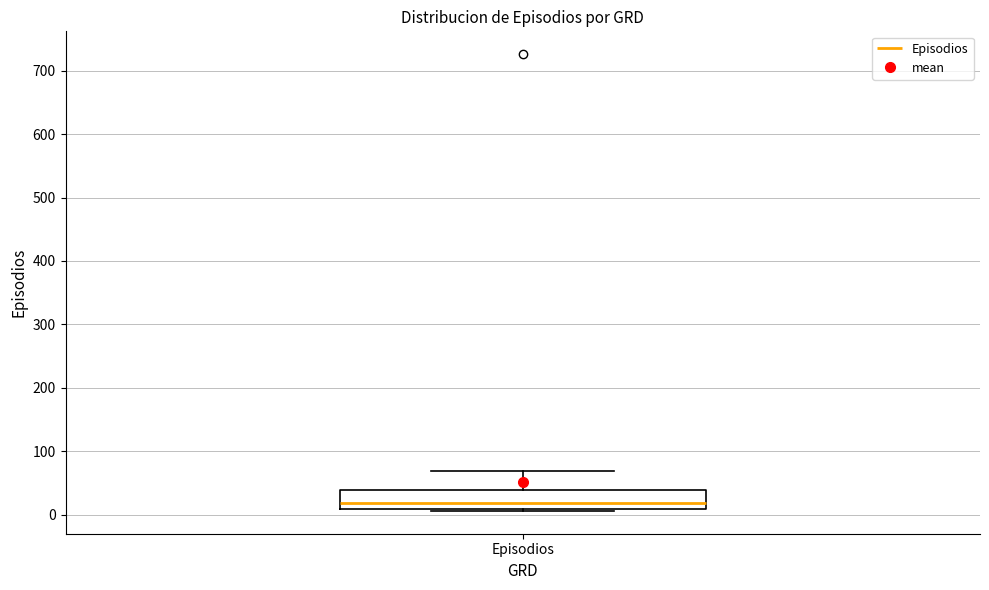

Transcribe this box plot: give where the median line is, the range the box spans, and where the two whiskers end, as read against the y-axis. The values are not printed on the chart, so give them approximately, as read against the axis.

median 20, box 10 to 40, whiskers 10 to 70